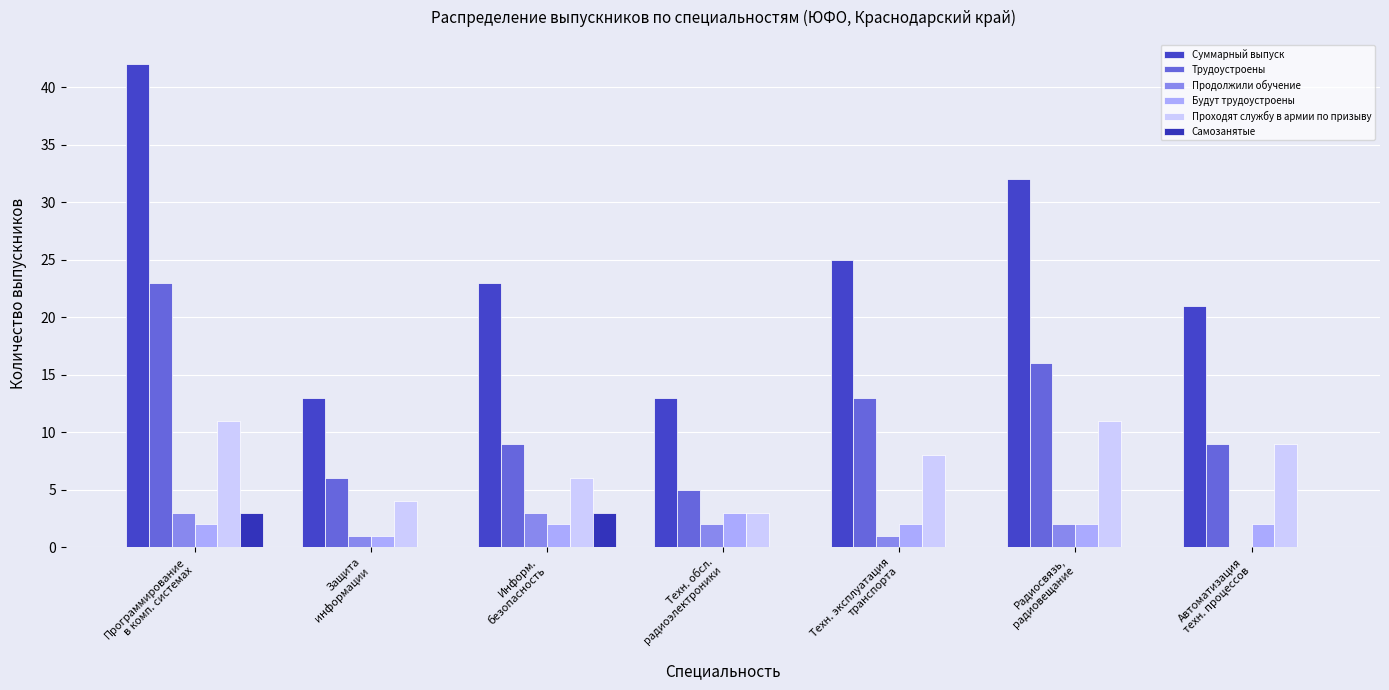

True or false: Продолжили обучение has a value of 1 at Техн. эксплуатация
транспорта.

True